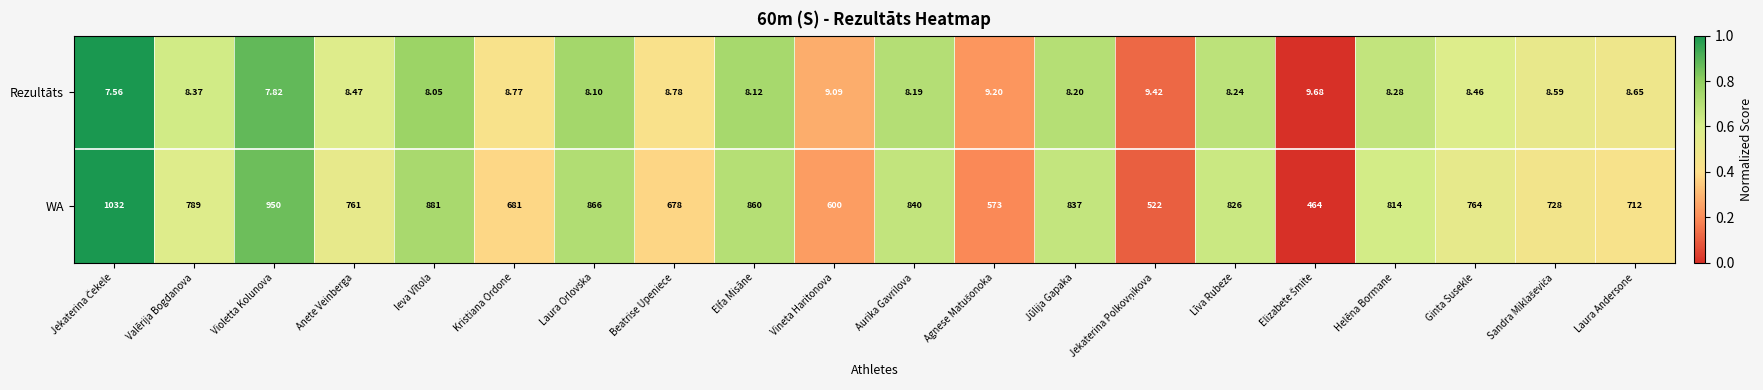

Where does the Rezultāts series first go above 8?

Valērija Bogdanova